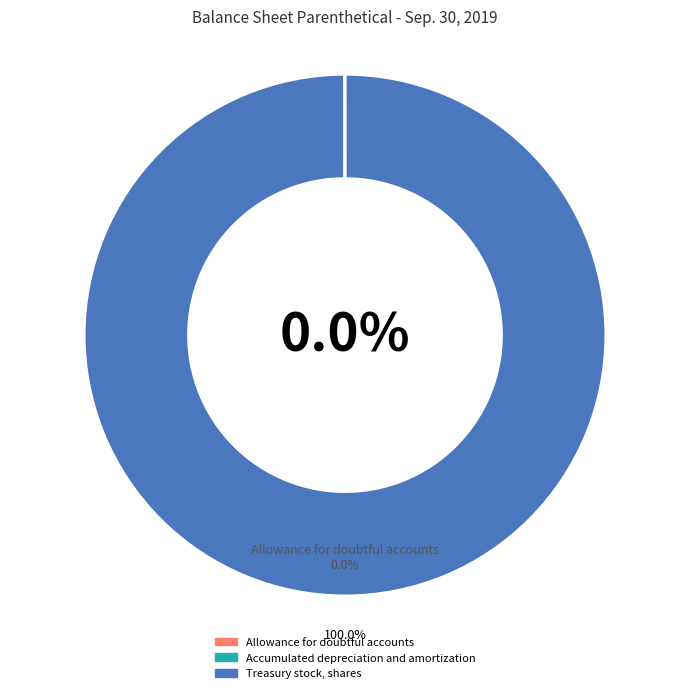

To the nearest percent, what is the combined percentage of Treasury stock, shares and Allowance for doubtful accounts?

100%